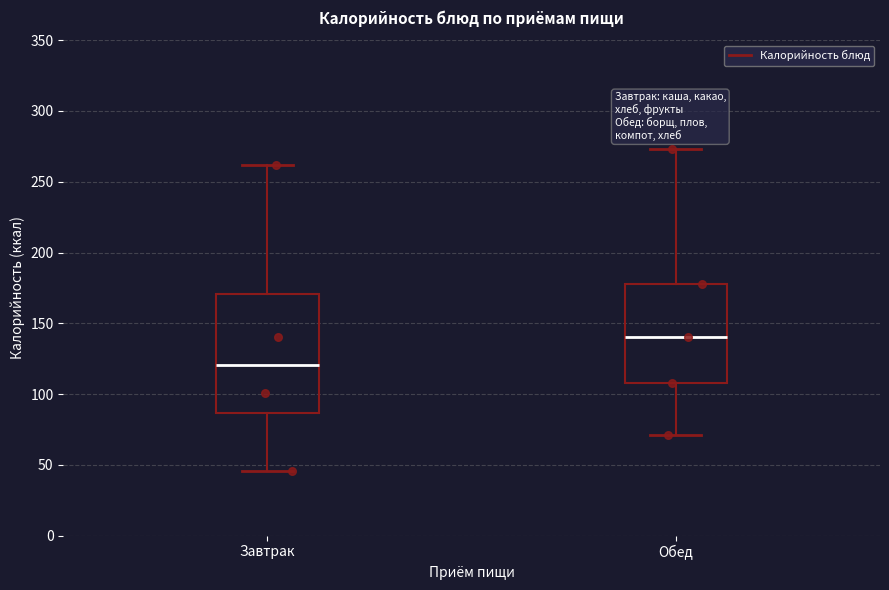

Reading left to right, read every box against the y-axis: the position of its median line, the range the box covers, and the ends of its whiskers. The values are not printed on the chart, so give them approximately, as read against the axis.

Завтрак: median 120, box 85 to 170, whiskers 45 to 260
Обед: median 140, box 110 to 180, whiskers 70 to 275